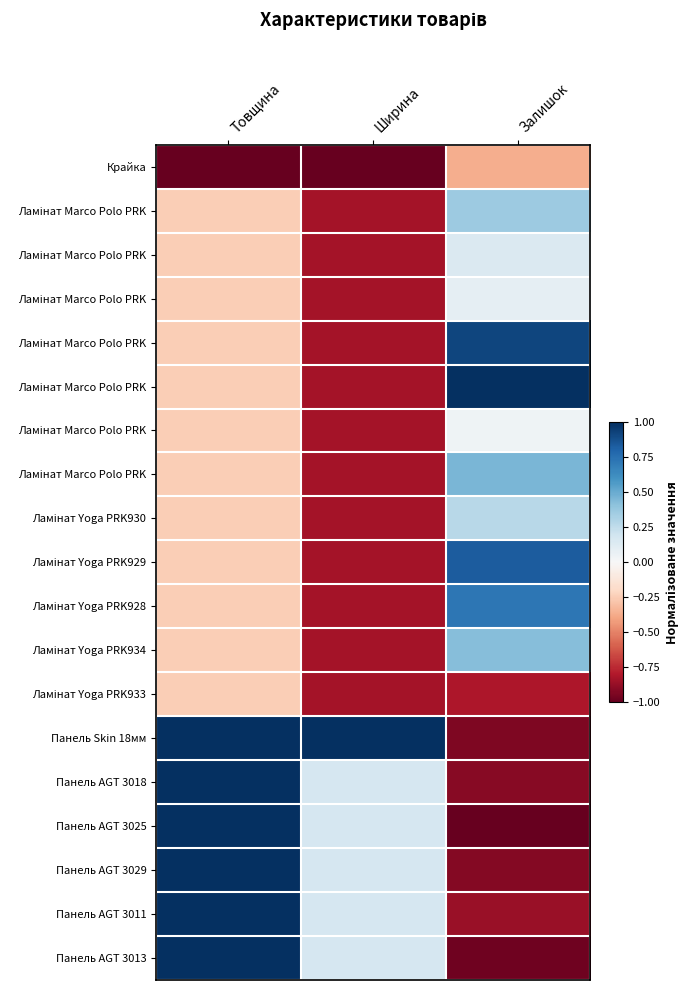

Which has a higher value, Залишок or Ширина?

Залишок